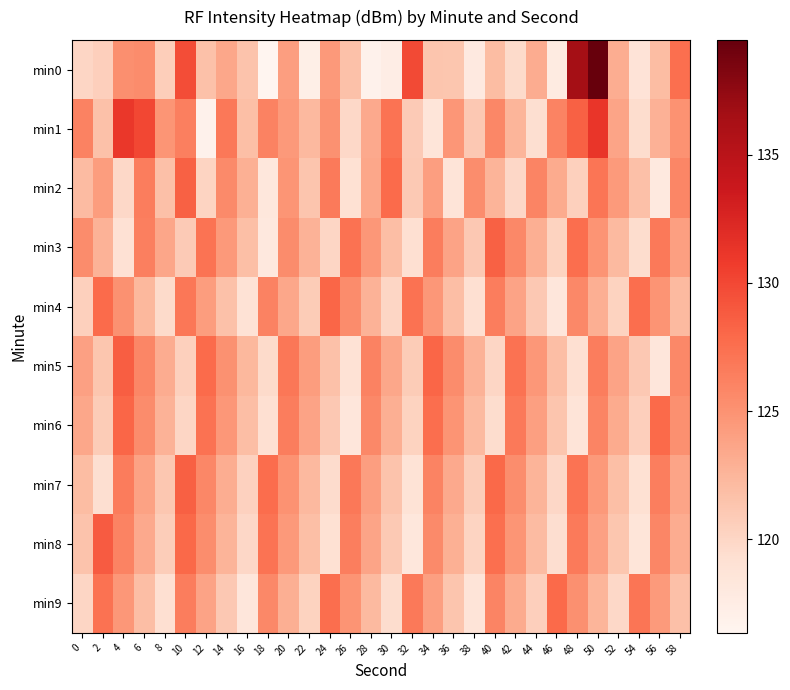

What is the difference between the highest and lowest values at 10?

9.7